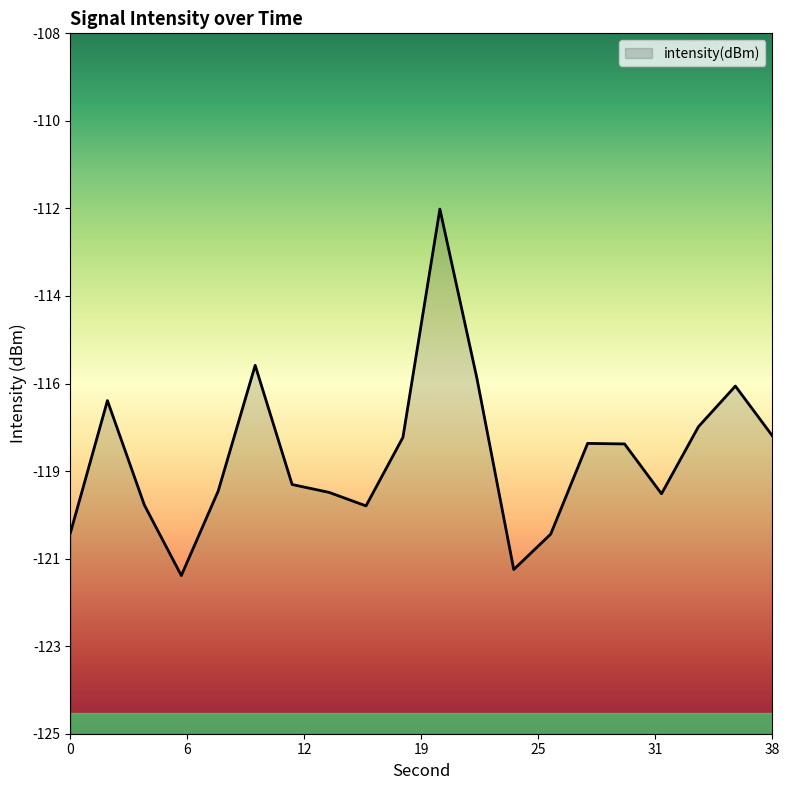

Does the chart display data point markers on the line(s)?

No